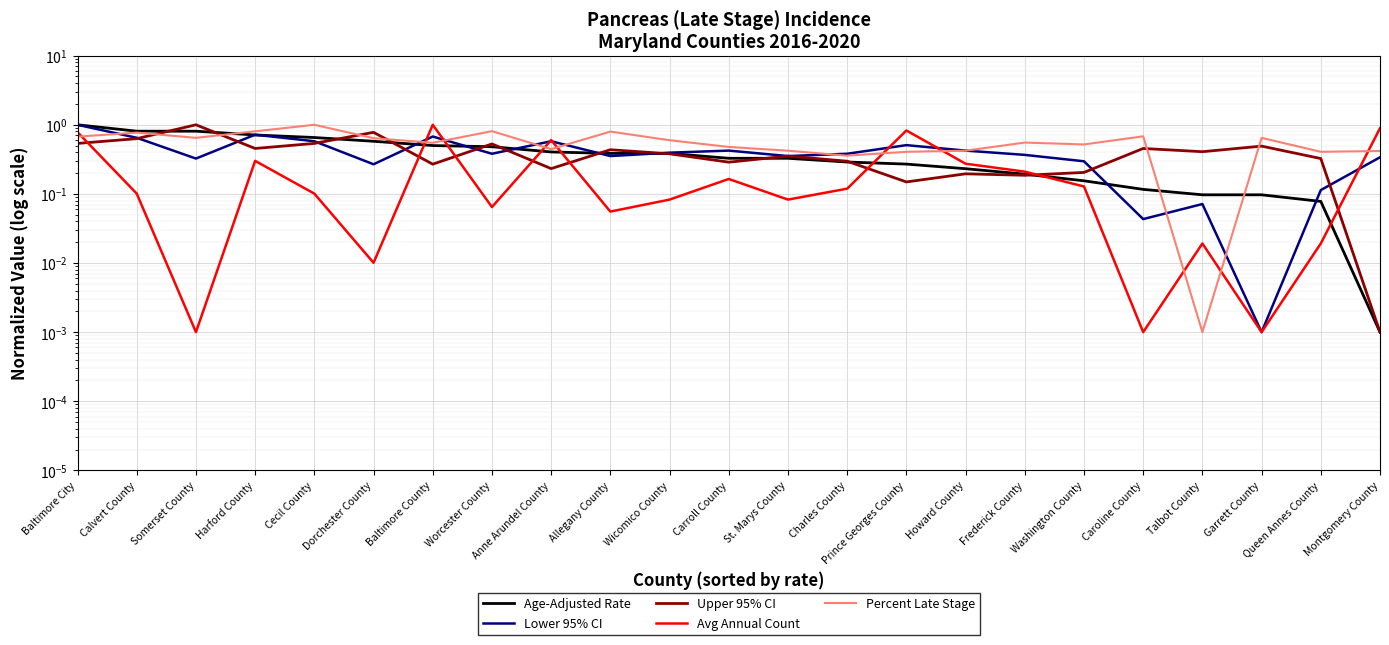

What is the approximate value of Age-Adjusted Rate at Somerset County?

0.8